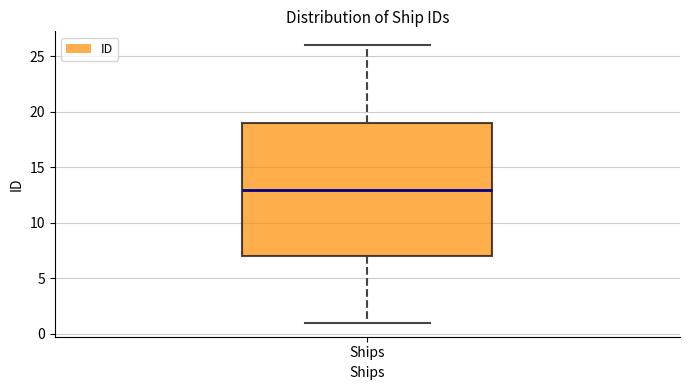

Where is the upper edge of the box for Ships on the y-axis? The values are not printed on the chart, so give them approximately, as read against the axis.

19